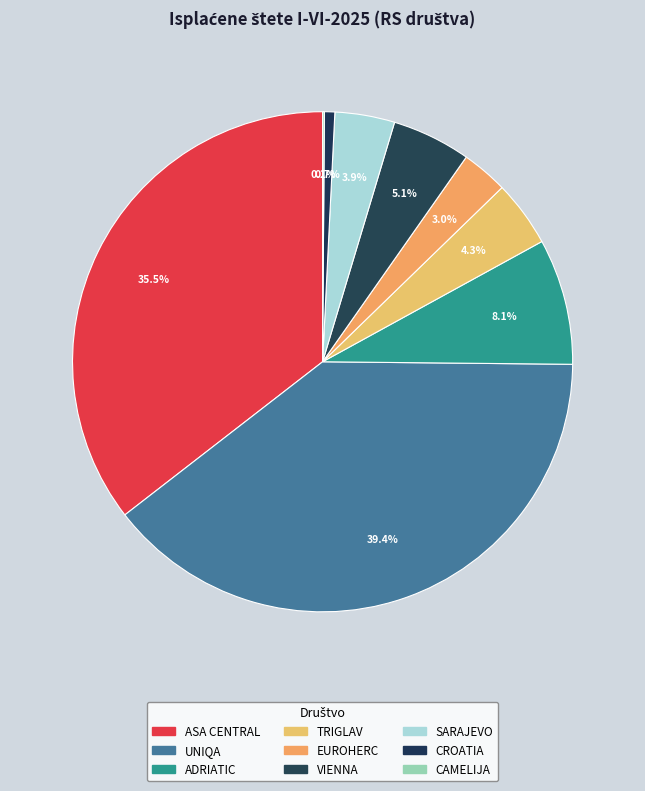

What is the change in value from EUROHERC to VIENNA?

+75